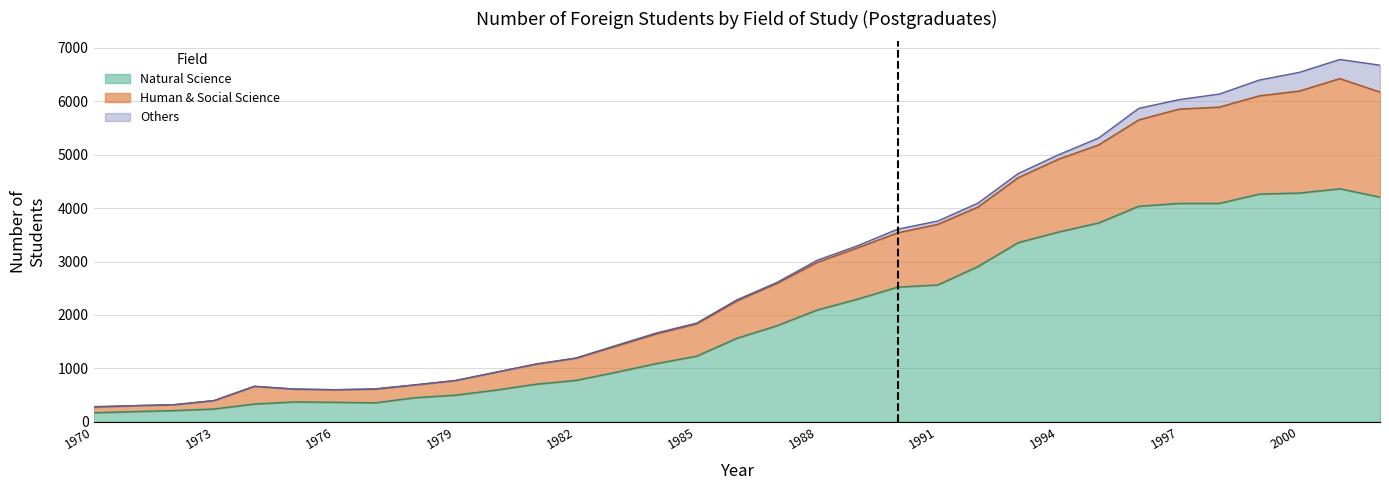

True or false: Human & Social Science has more than 1 points higher than both neighbors.

True